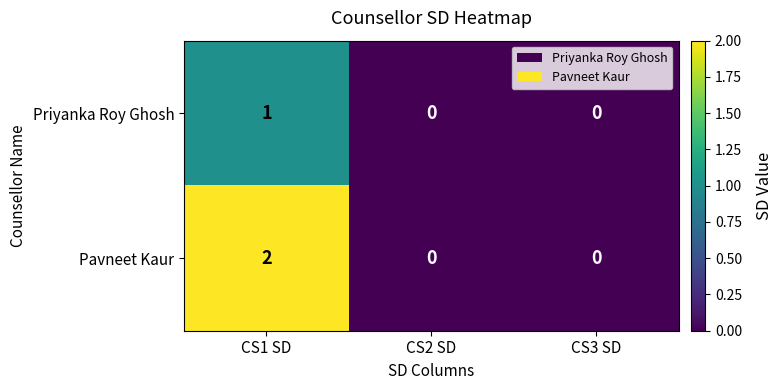

Rank the series by their maximum value, from lowest to highest.

Priyanka Roy Ghosh, Pavneet Kaur